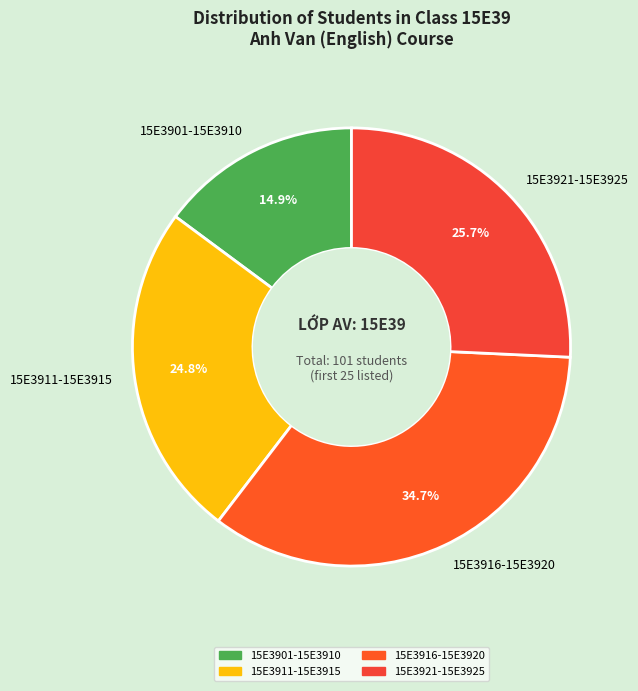

How much of the chart is everything except 15E3901-15E3910?

85.1%